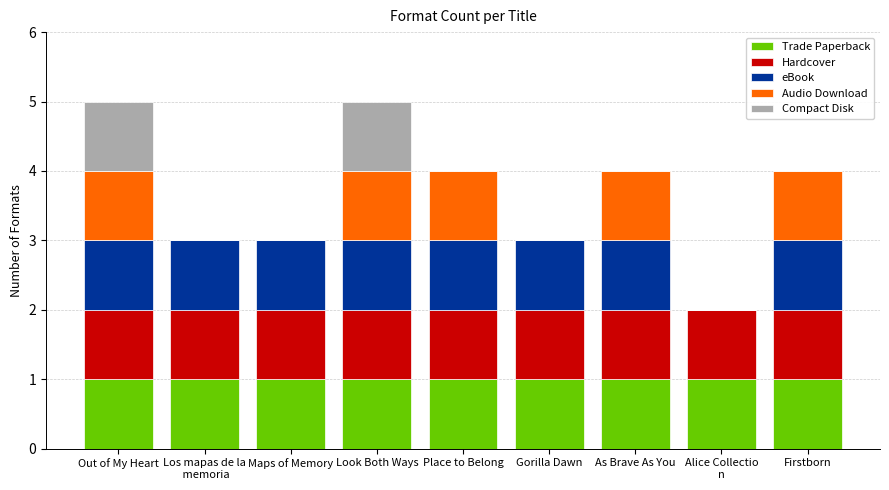

What is the average value of the Trade Paperback series?

1